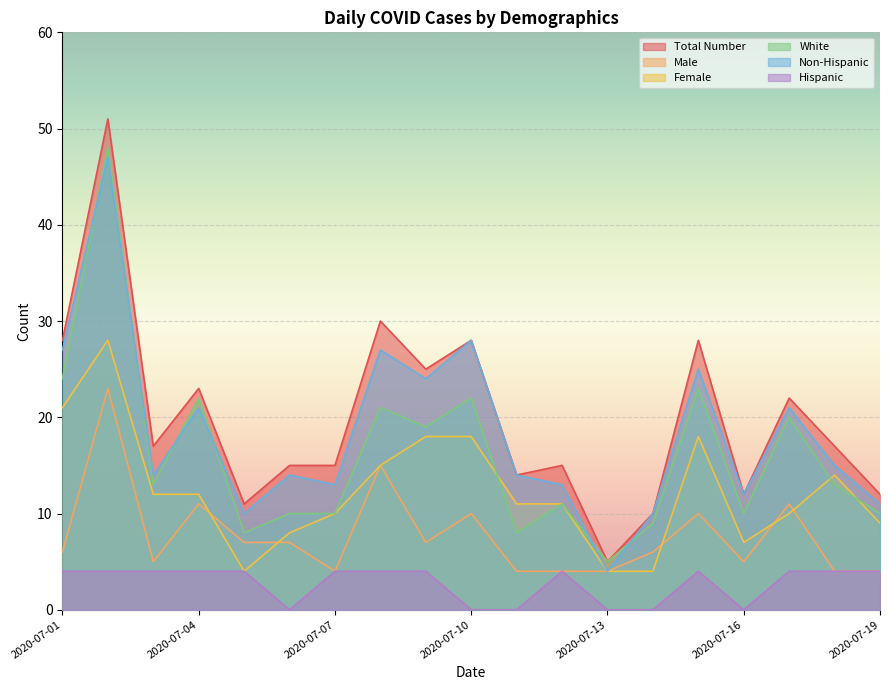

True or false: Female and Non-Hispanic intersect in this chart.

False